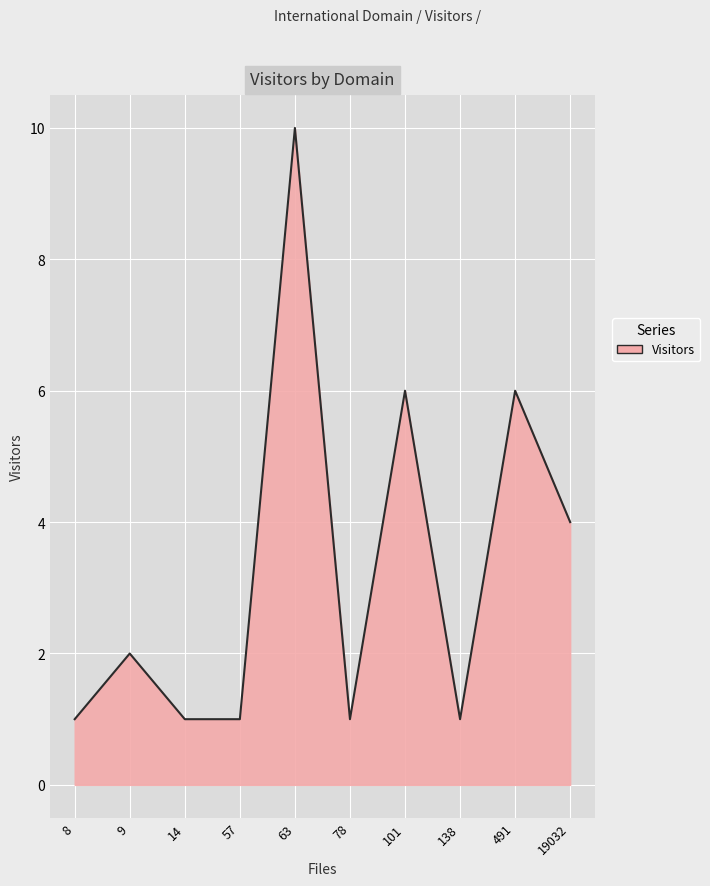

What is the maximum value shown in the chart?

10